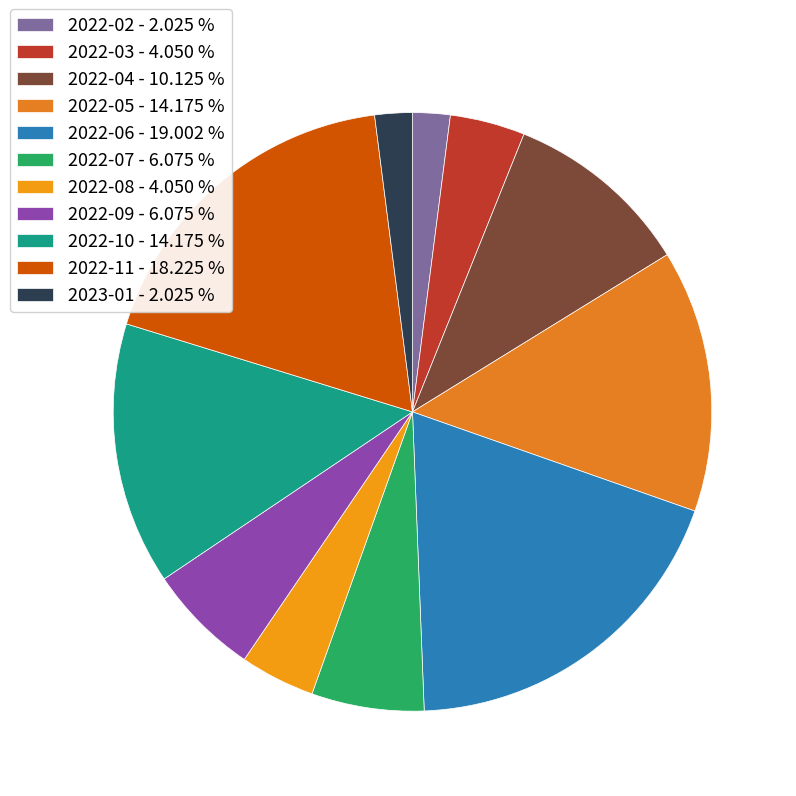

What portion of the pie excludes 2022-08?

96.0%